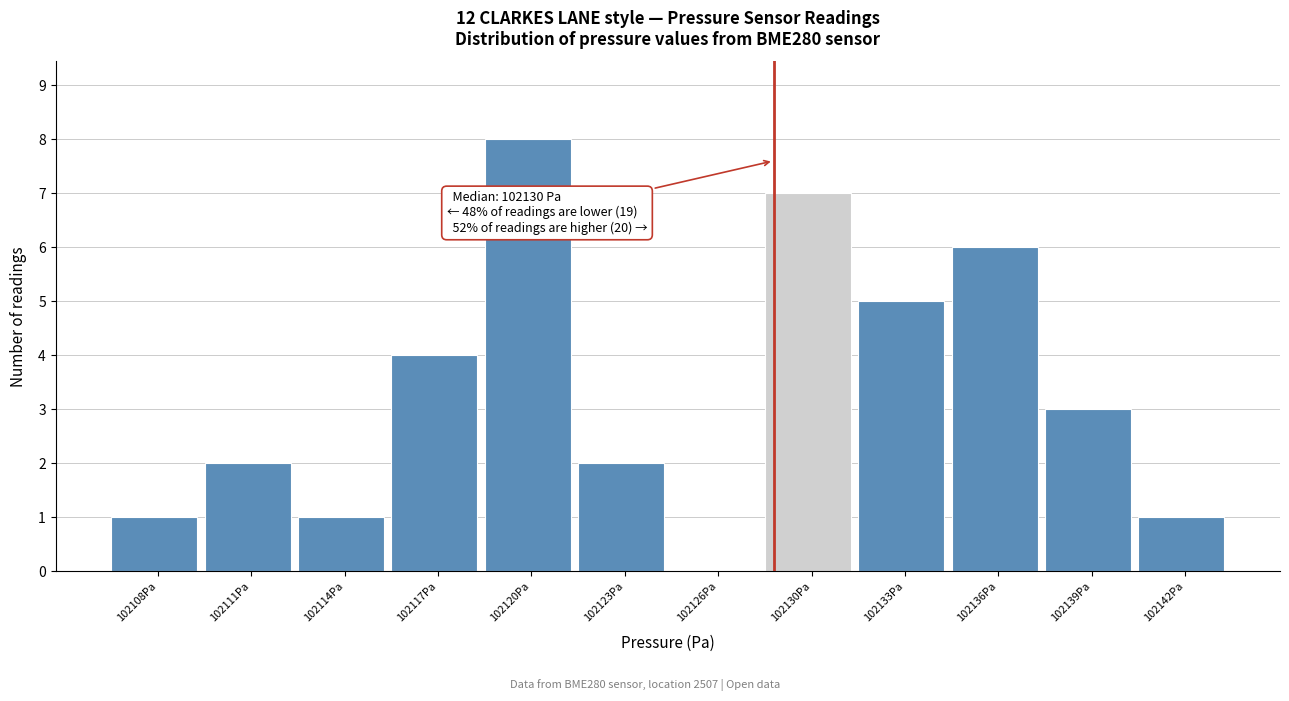

Reading right to left, transcribe all the data shown in this chart.

102142Pa=1	102139Pa=3	102136Pa=6	102133Pa=5	102130Pa=7	102126Pa=0	102123Pa=2	102120Pa=8	102117Pa=4	102114Pa=1	102111Pa=2	102108Pa=1